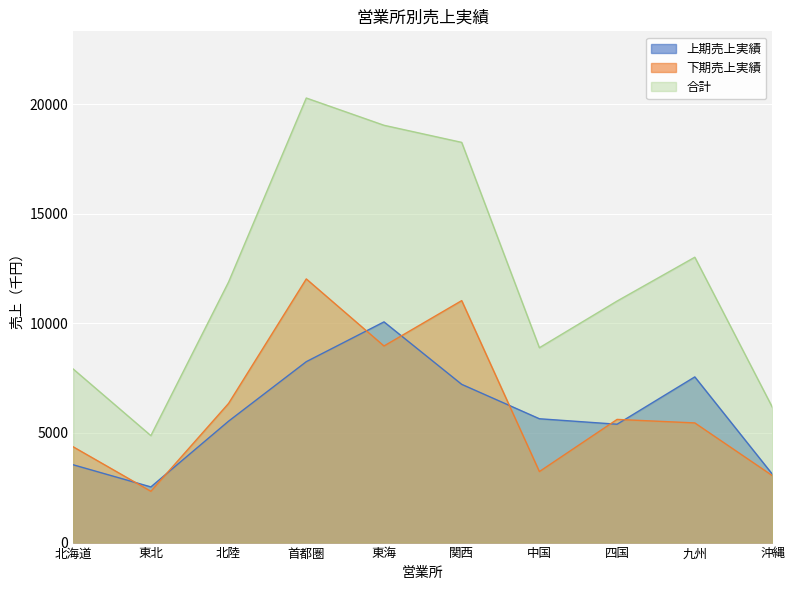

Where is 上期売上実績 nearest to the value 6305?

中国